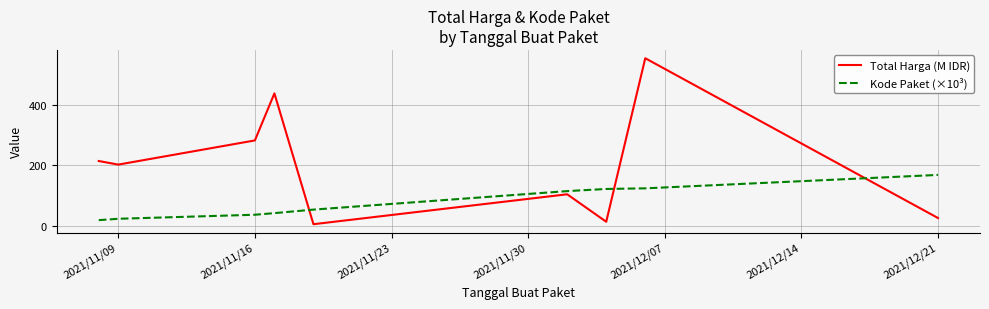

What are all the series names shown in the legend?

Total Harga (M IDR), Kode Paket (×10³)